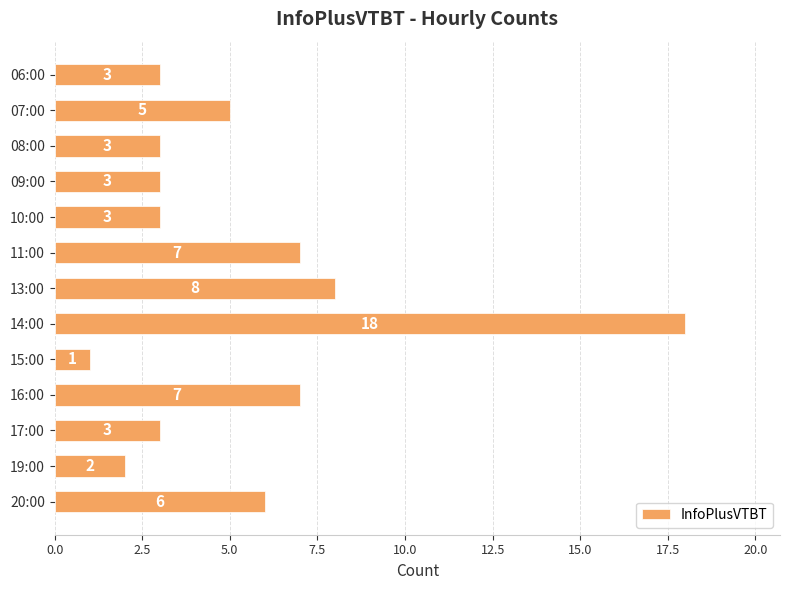

Reading bottom to top, transcribe all the data shown in this chart.

20:00=6	19:00=2	17:00=3	16:00=7	15:00=1	14:00=18	13:00=8	11:00=7	10:00=3	09:00=3	08:00=3	07:00=5	06:00=3